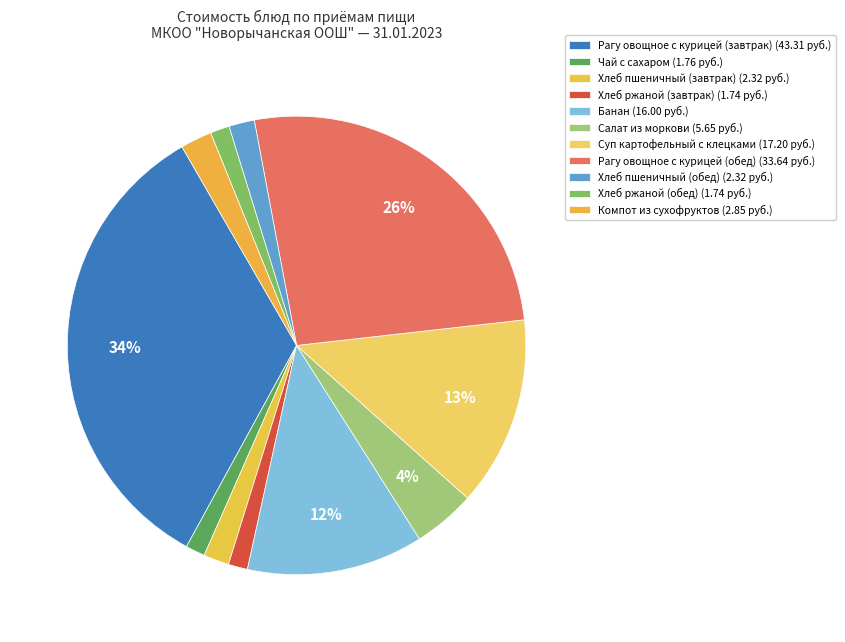

How many slices are in this pie chart?

11